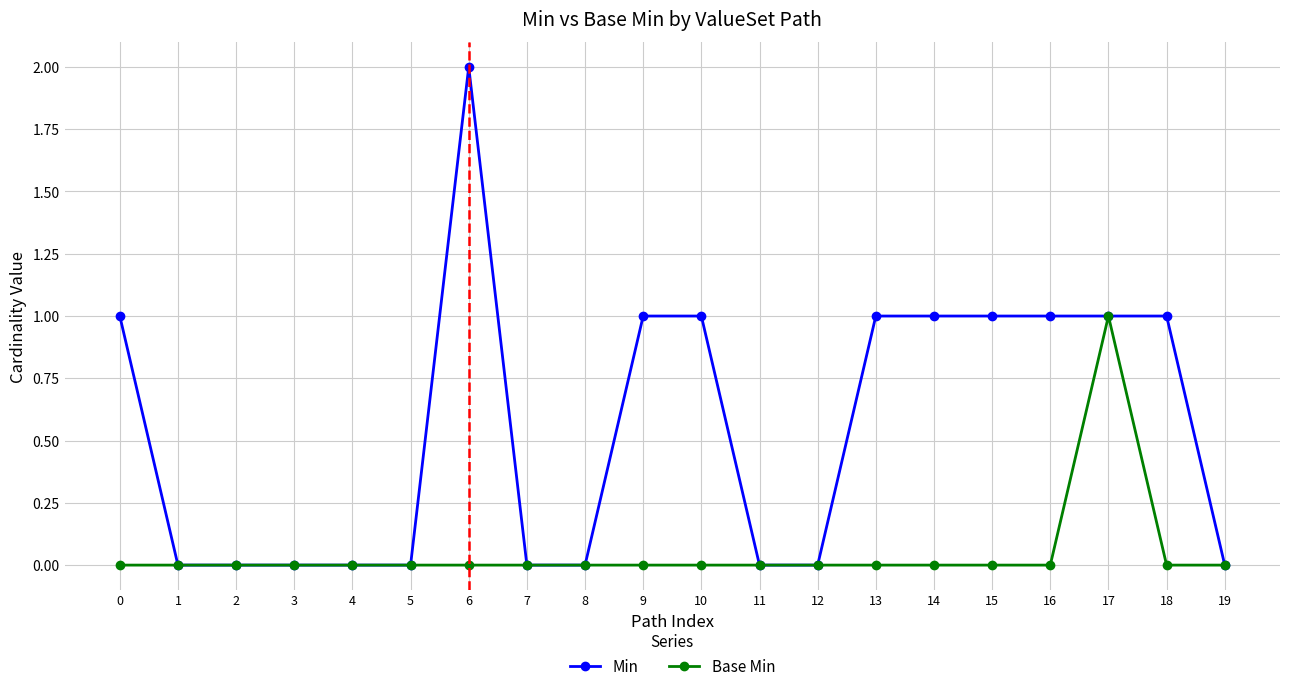

Which series has the largest total across all categories?

Min